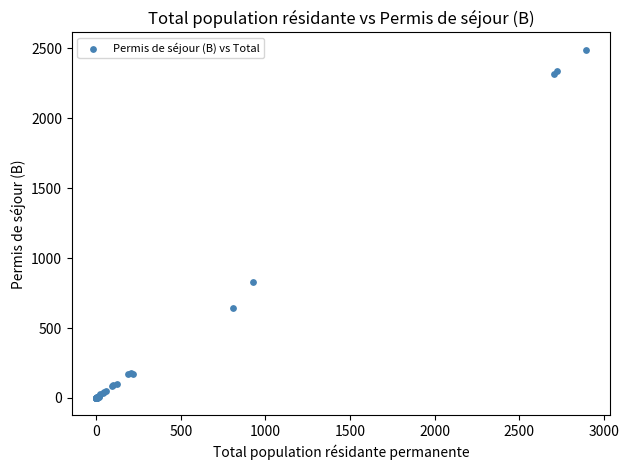

What Y value in the scatter plot is closest to 1245?

832